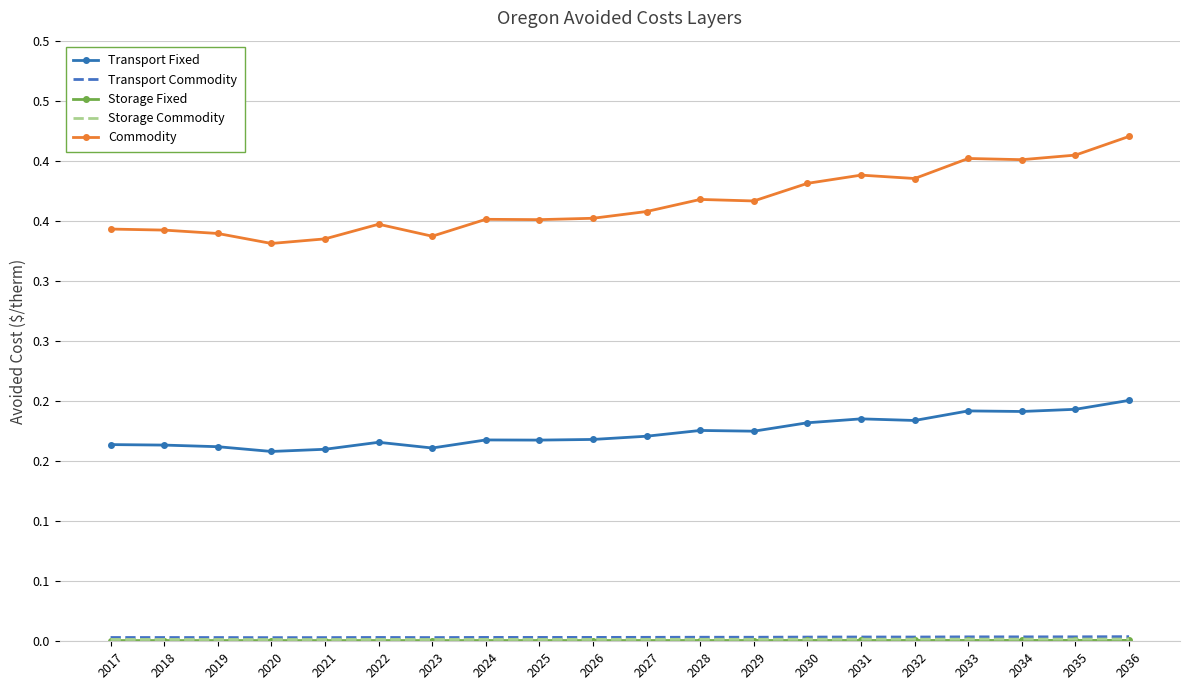

At which category does Commodity reach its first local valley?

2020